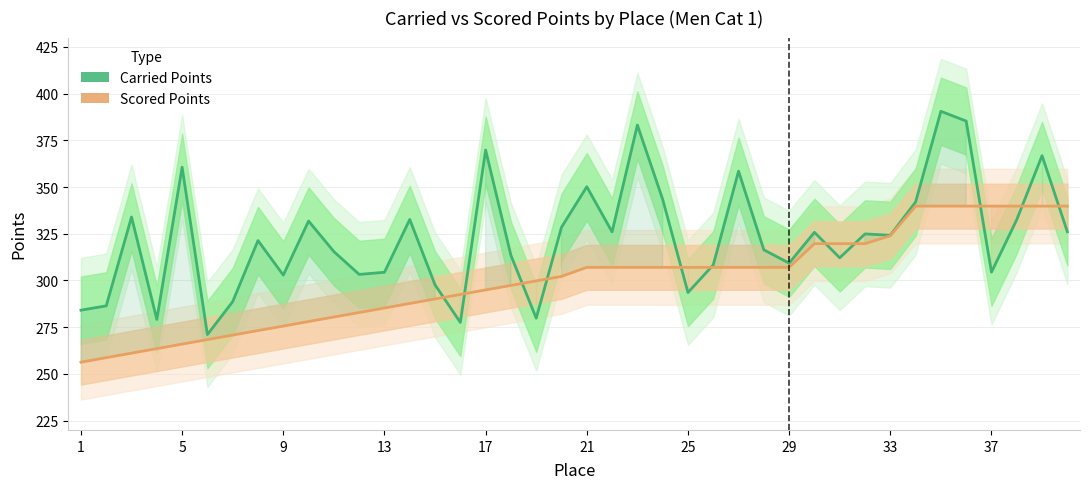

What is the difference between the second highest and second lowest values in the Scored Points series?

81.1